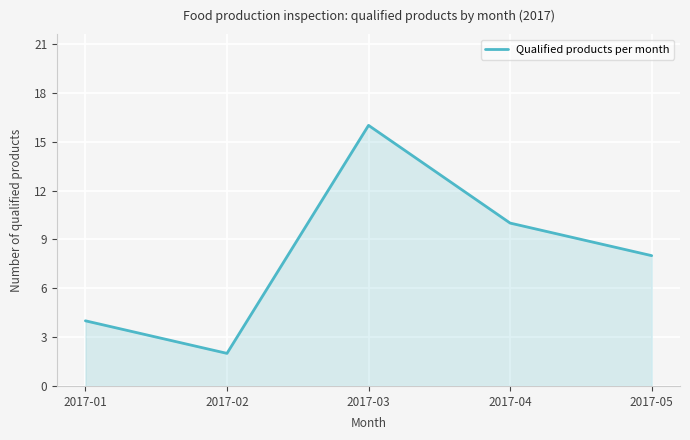

What is the difference between the values at 2017-03 and 2017-02?

14